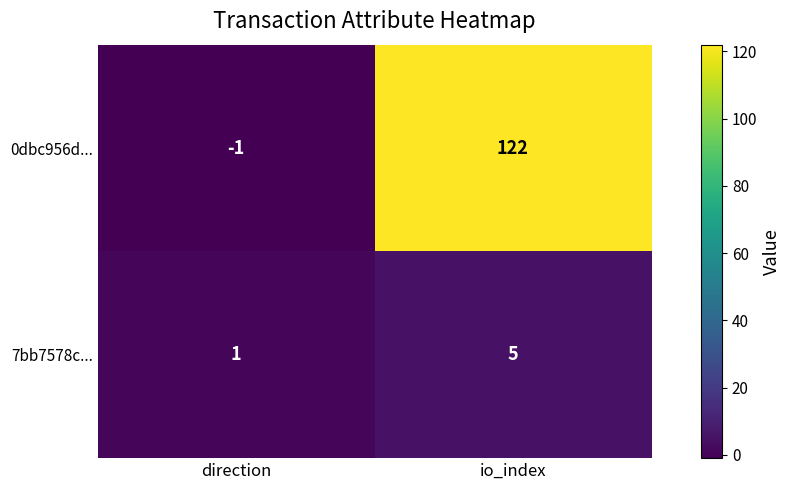

How many categories are shown in the chart?

2